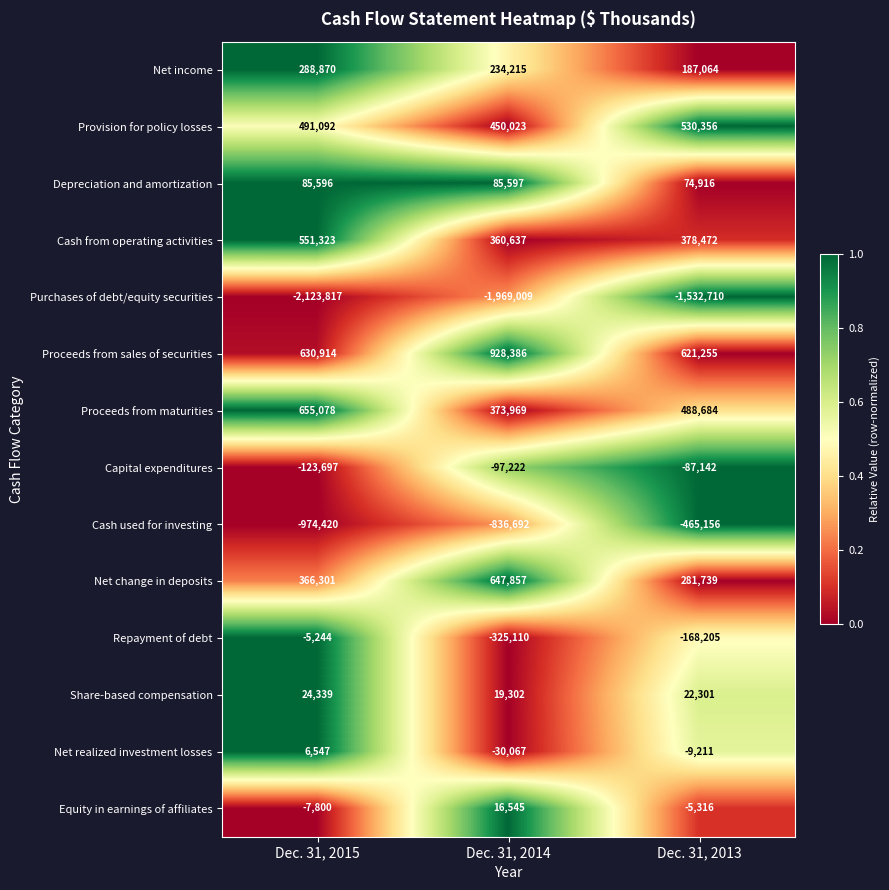

Which series has the largest range (max minus min)?

Purchases of debt/equity securities